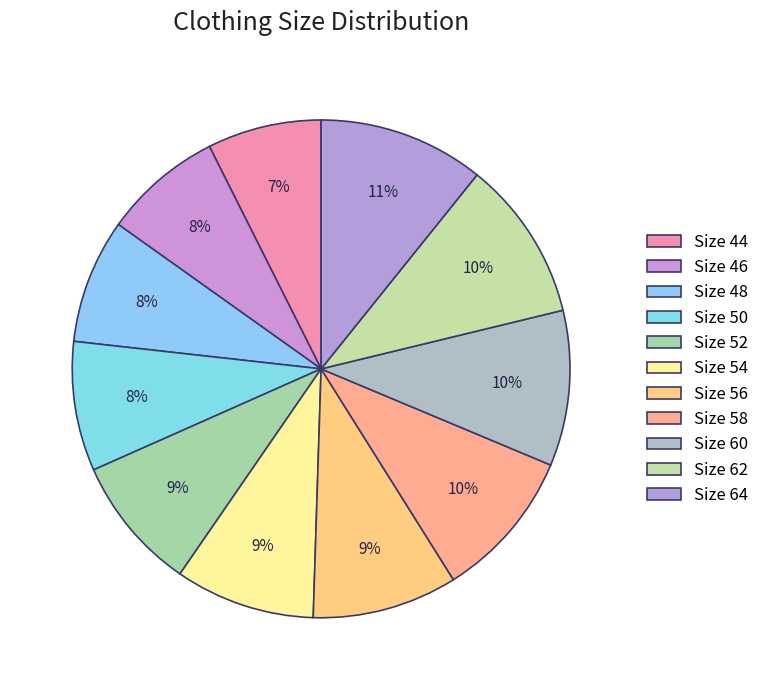

How many segments does this pie chart have?

11